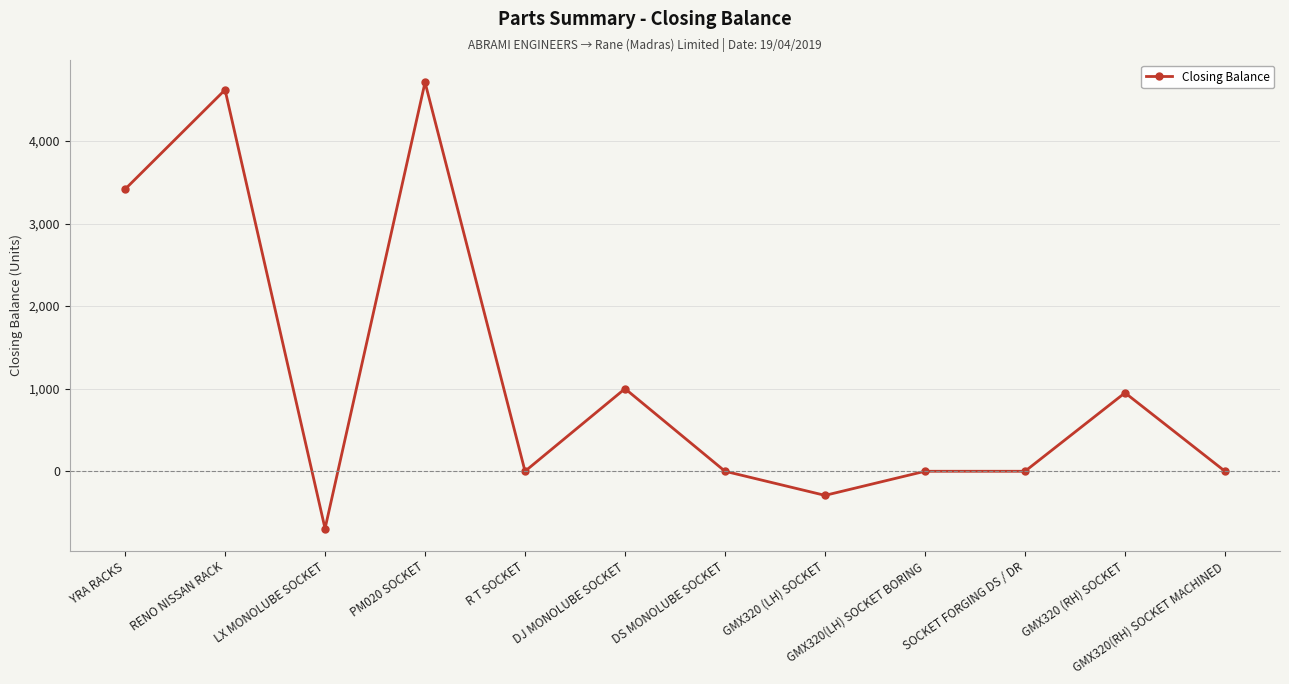

What value does the data have at GMX320 (LH) SOCKET?

-292